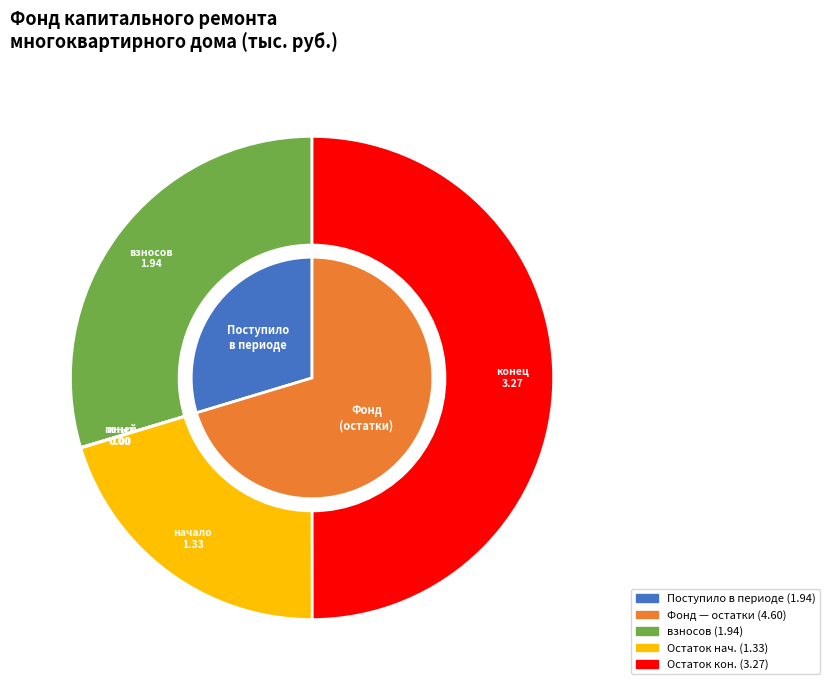

Between Остаток на начало периода and сверх минимального размера взноса, which is larger?

Остаток на начало периода